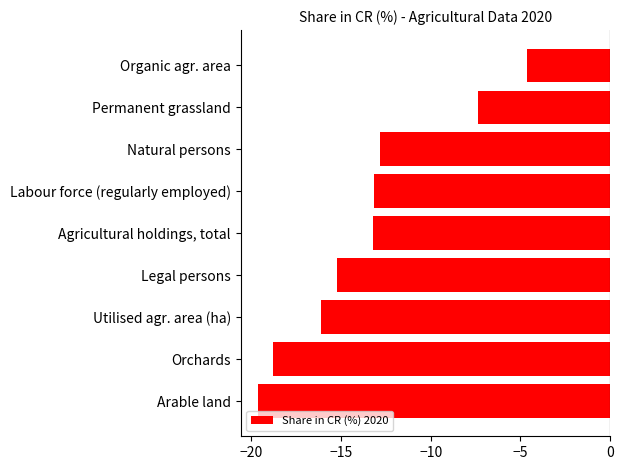

How many bars are there in total?

9